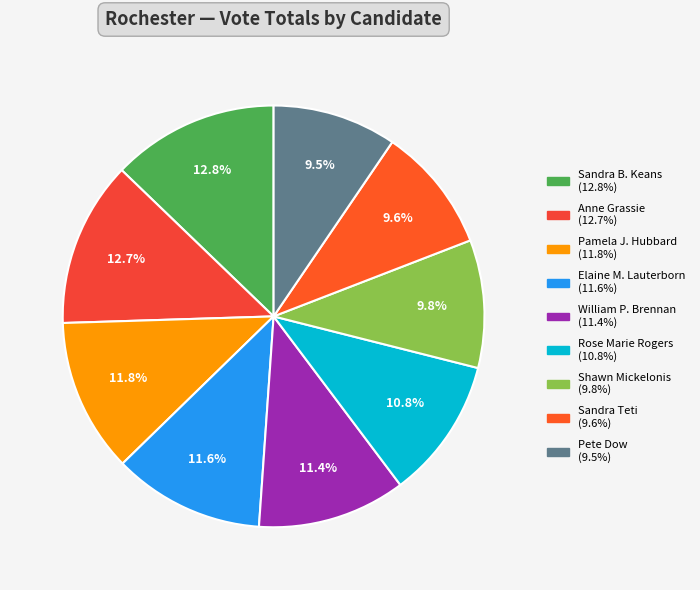

Do Anne Grassie and Pamela J. Hubbard together represent more than half of the pie?

No